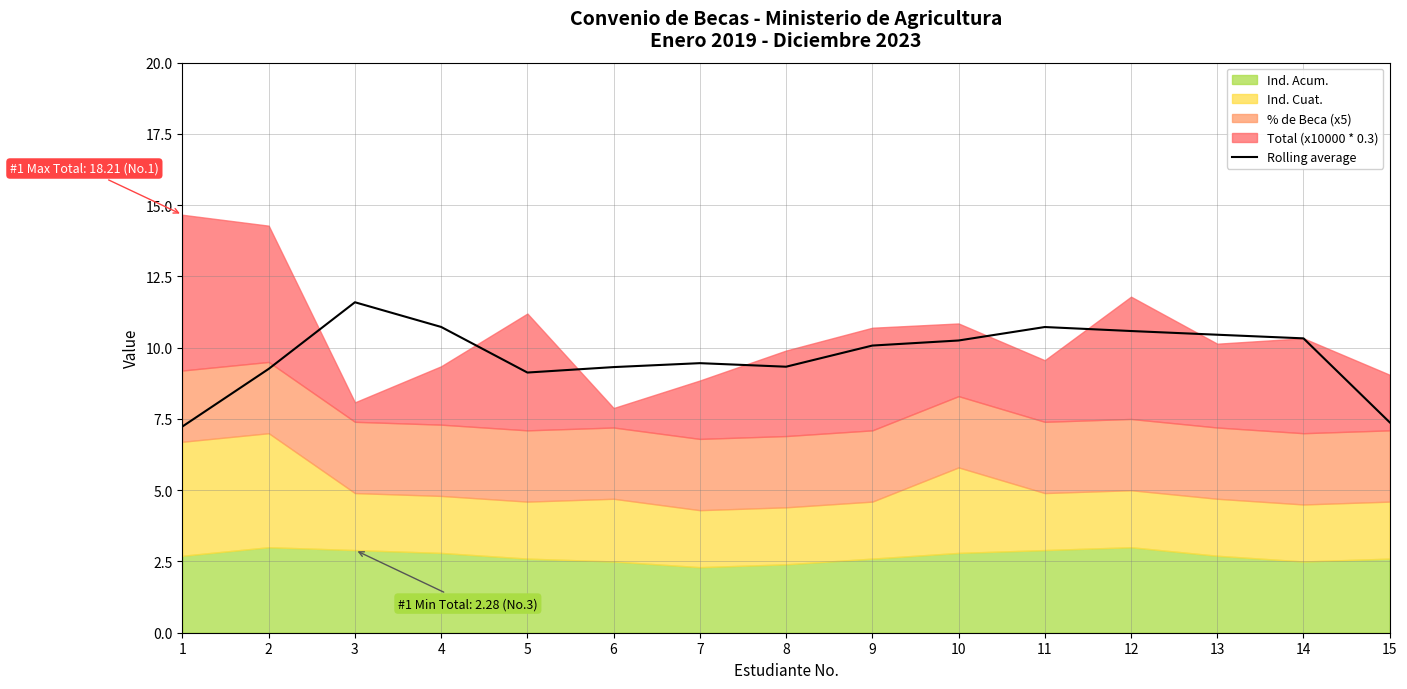

True or false: the data shows 9.3 at 6.

True